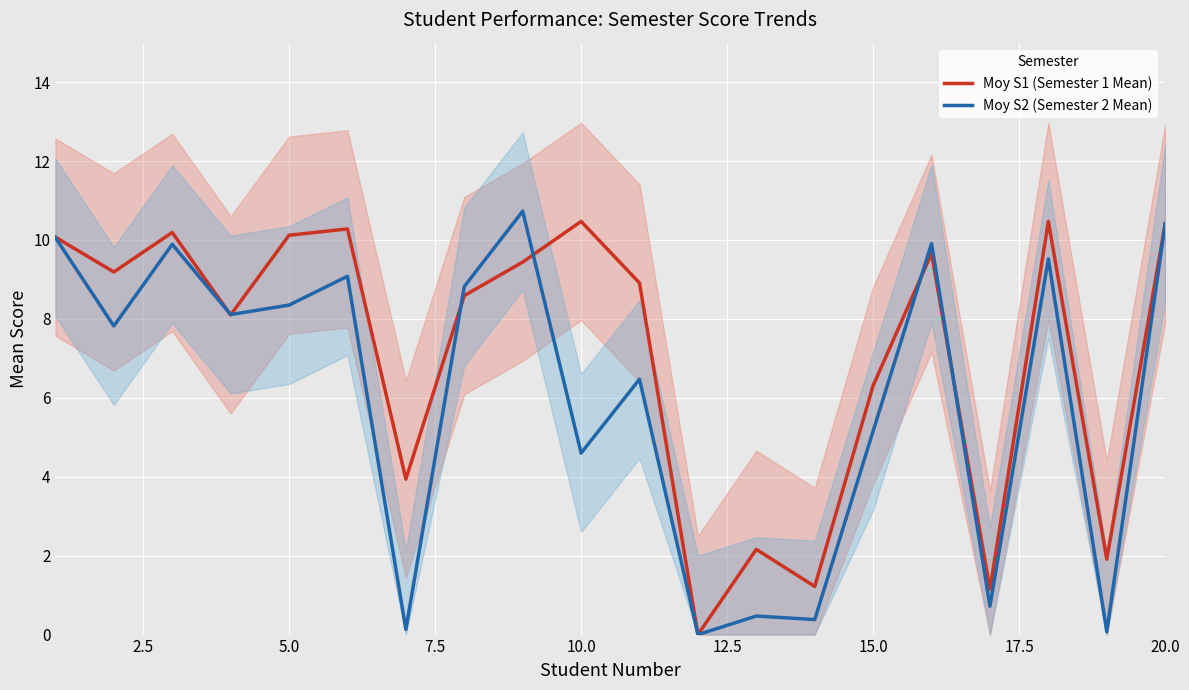

The Moy S1 (Semester 1 Mean) series shows 17.4 at 5.0. True or false?

False